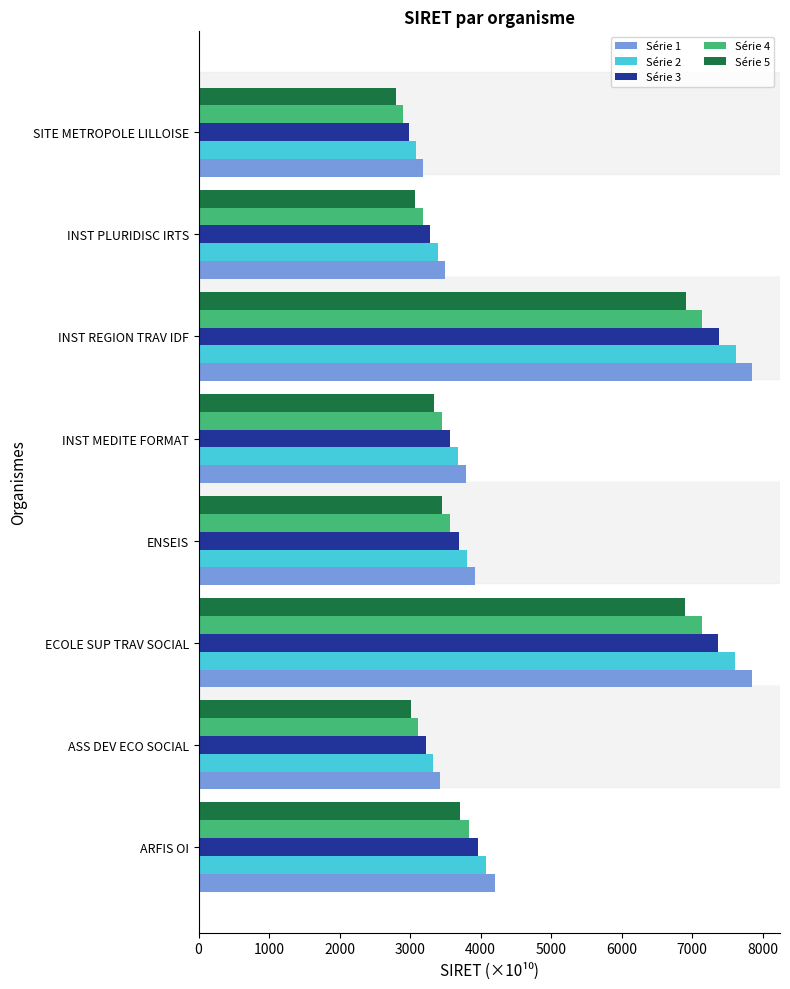

What is the difference between the second highest and second lowest values in the Série 1 series?

4418.1